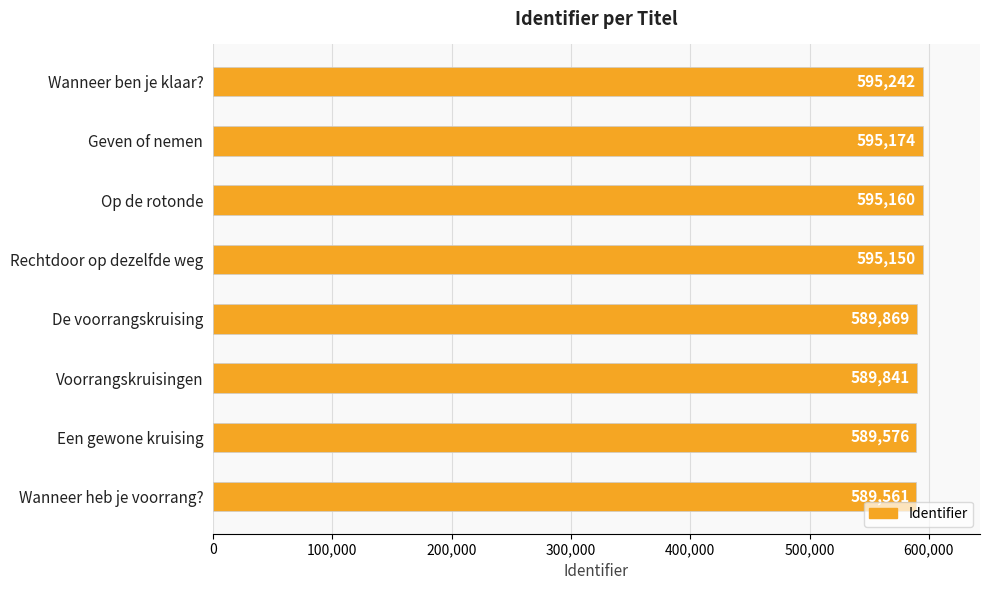

How many data points does each series have?

8